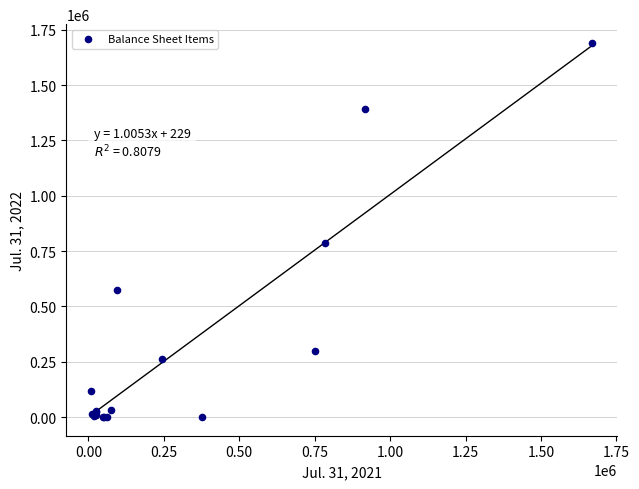

What Y value in the scatter plot is closest to 845209?

784294